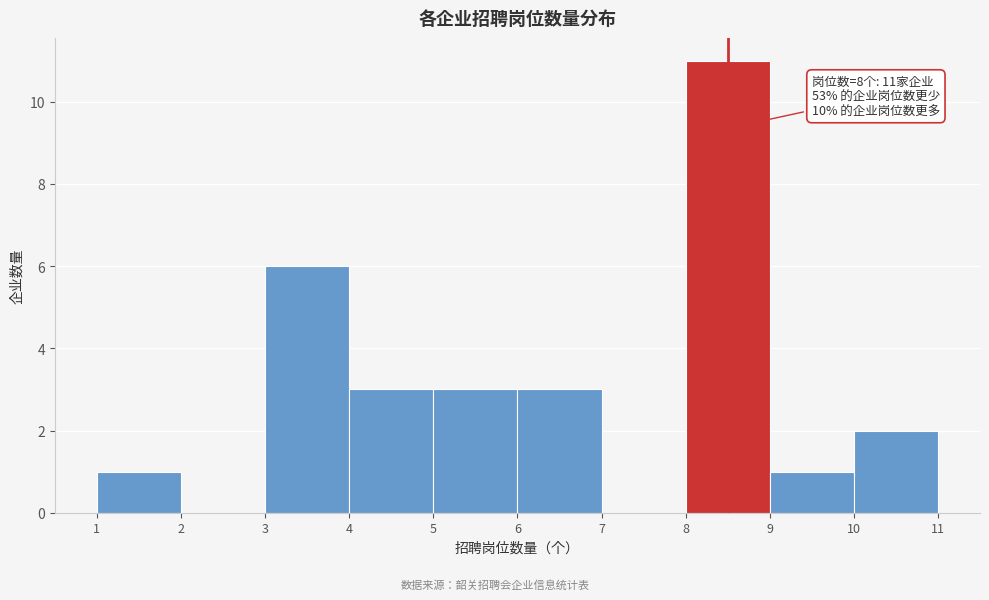

Over which range of the x-axis is the bar tallest?

8 to 9